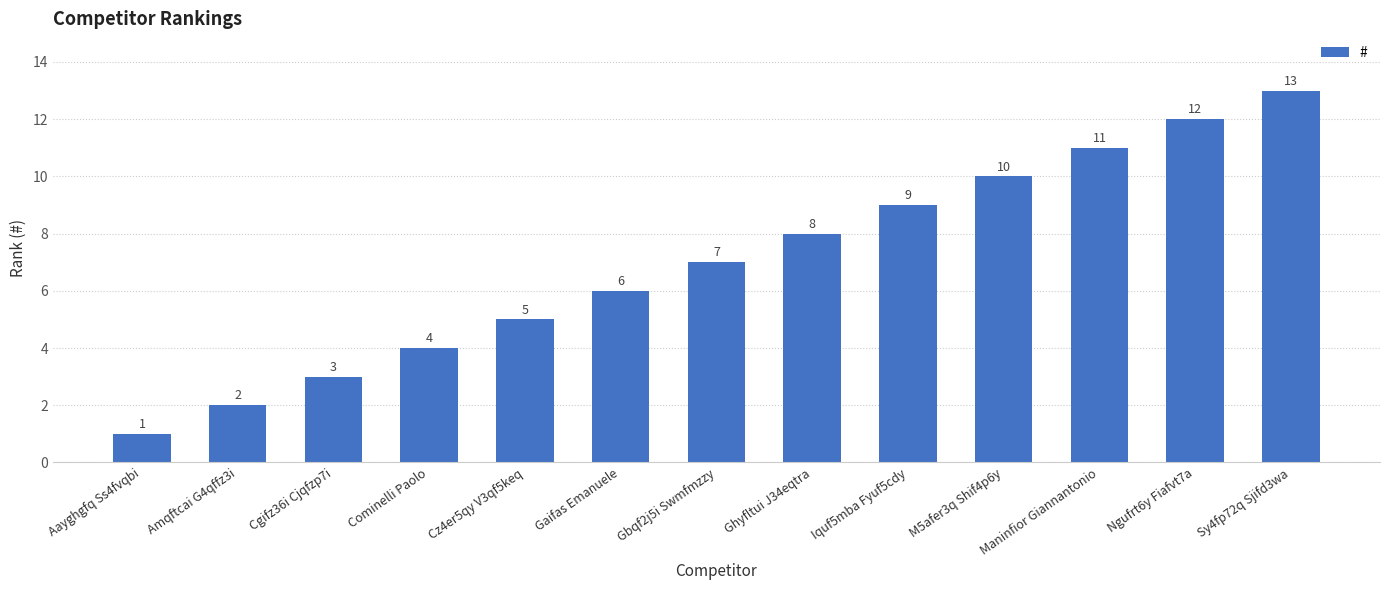

What is the greatest value displayed?

13